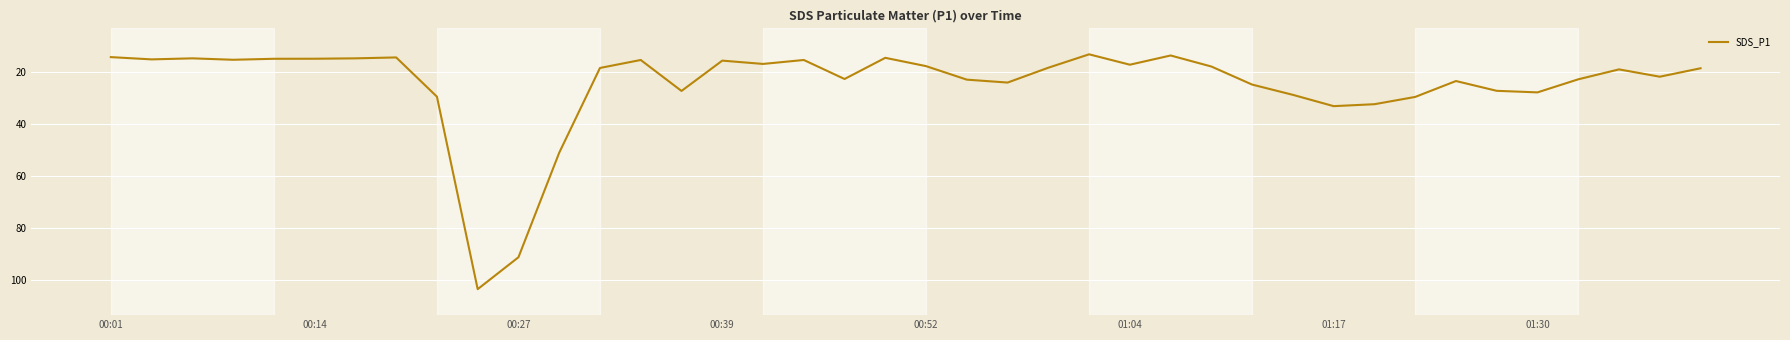

What is the difference between the maximum and minimum values?

90.4